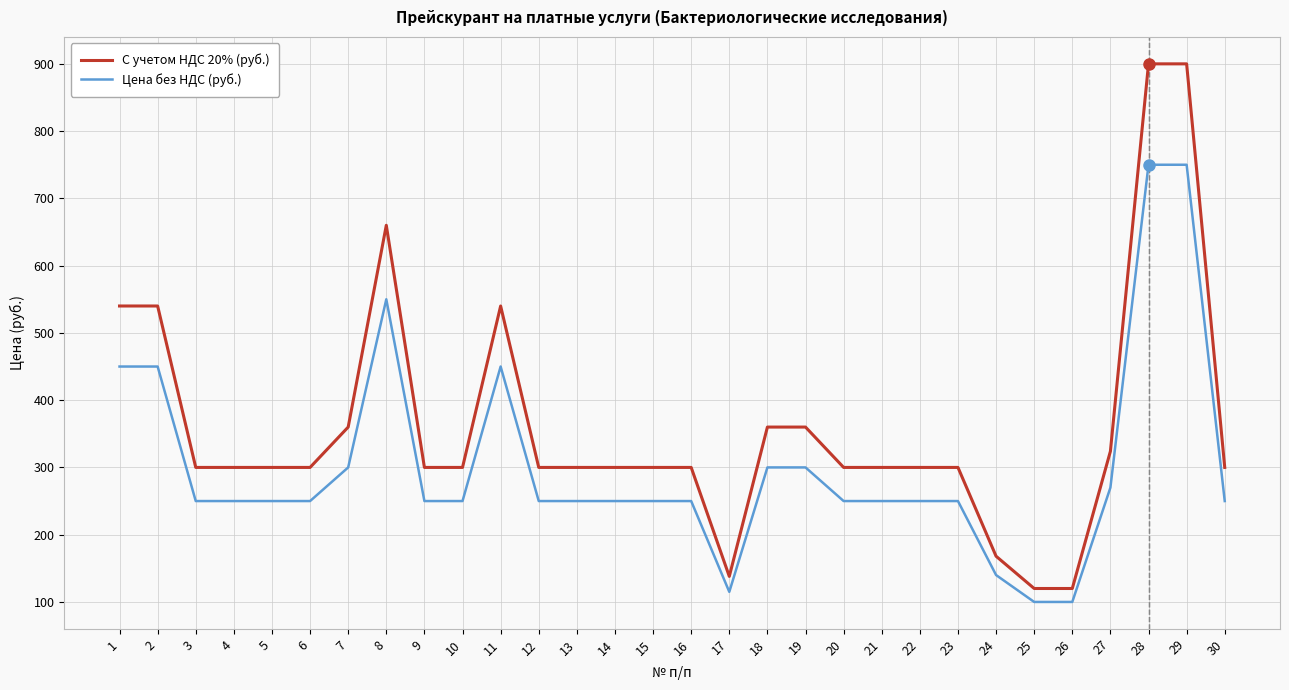

What is the maximum value shown in the chart?

900